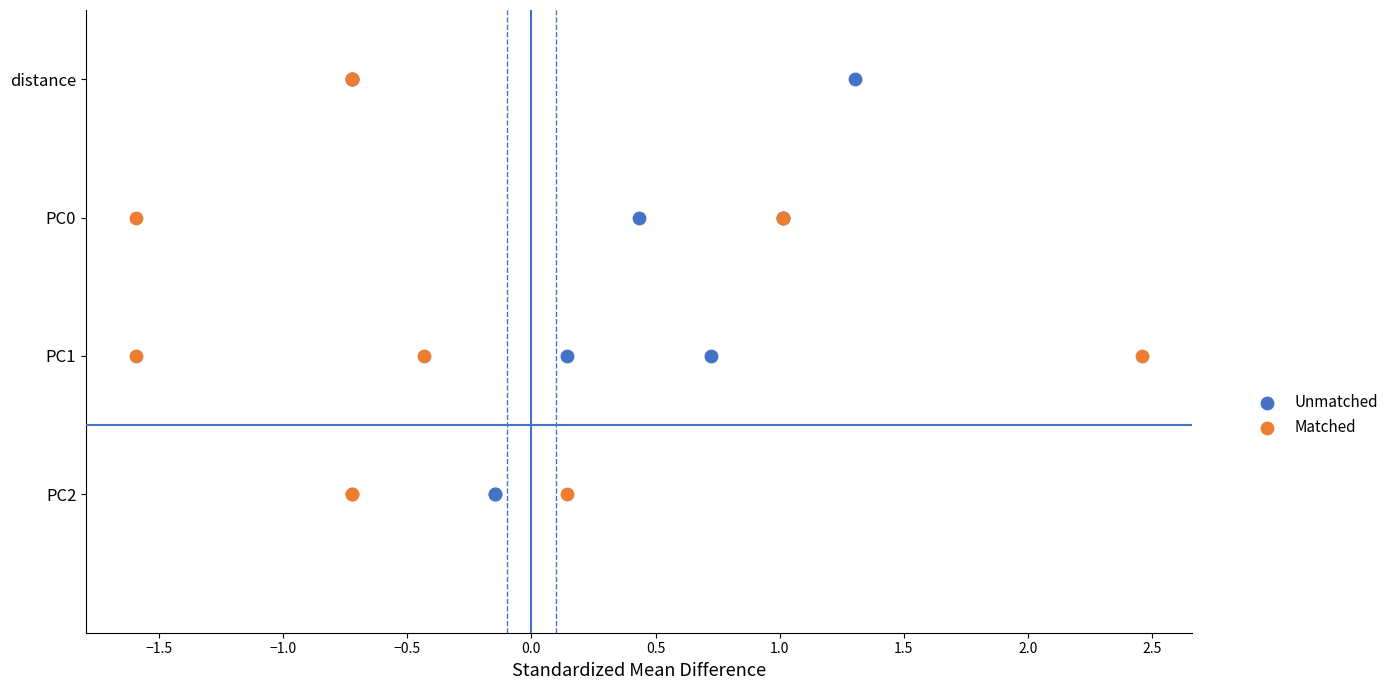

What are all the series names shown in the legend?

Unmatched, Matched